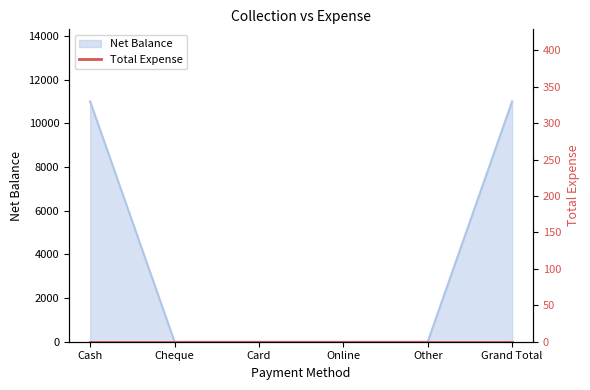

What is the greatest value displayed?

11000